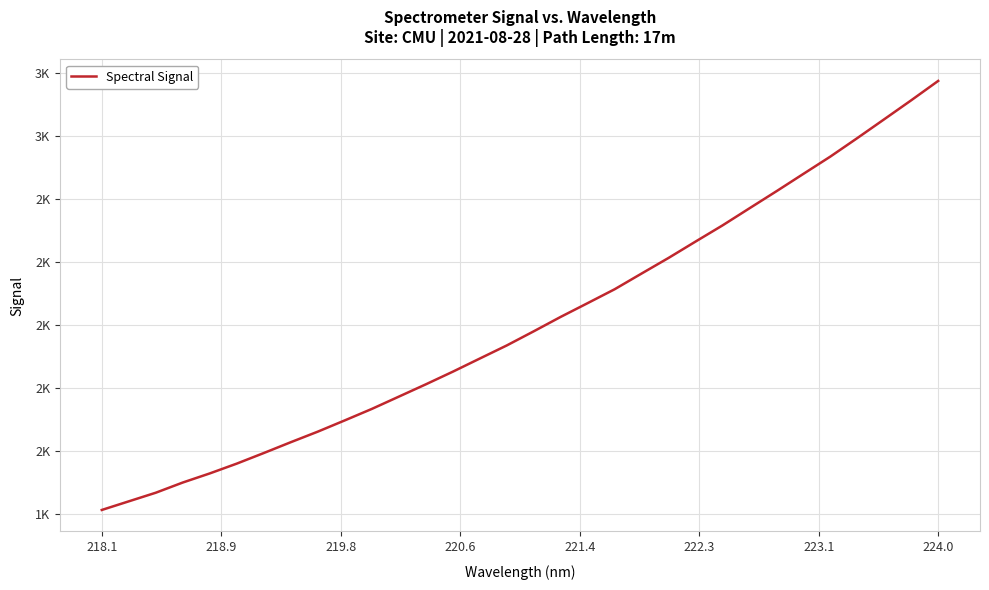

Reading left to right, transcribe all the data shown in this chart.

1411.3	1438.7	1466.1	1498.6	1527.6	1558.8	1592.4	1626.9	1660.5	1696.3	1732.7	1771.8	1810.9	1851.2	1893.0	1934.7	1979.7	2025.6	2069.3	2113.5	2163.5	2213.2	2265.2	2316.6	2371.1	2425.3	2480.6	2535.6	2594.4	2654.4	2714.6	2776.2